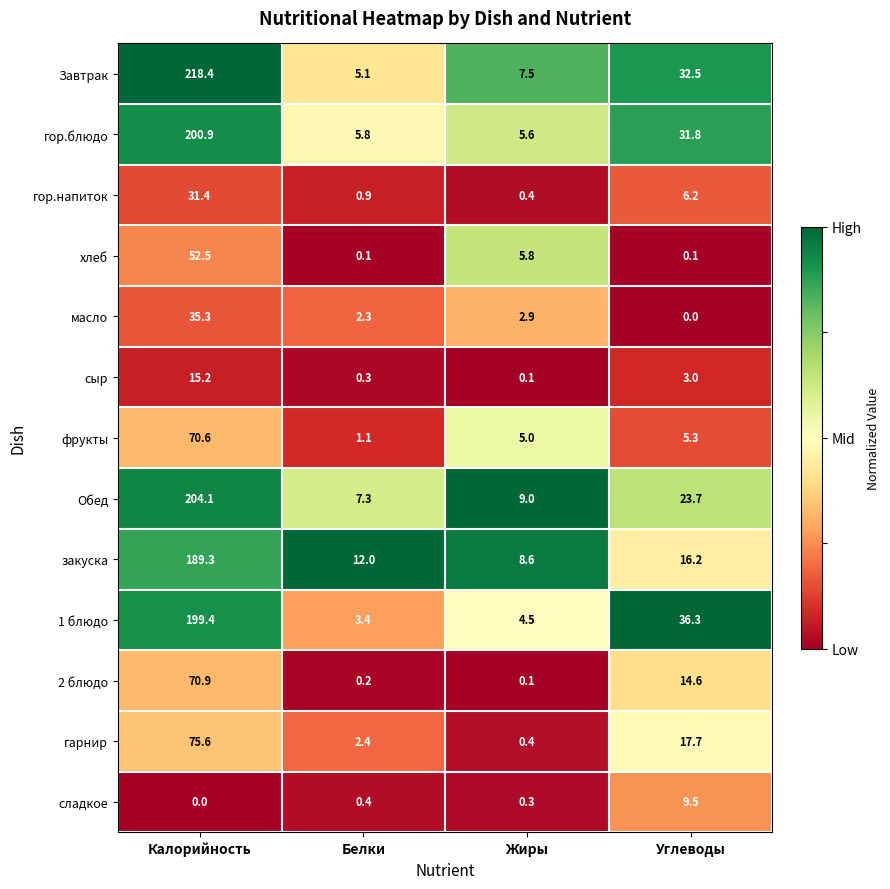

Which series changed the most between Белки and Жиры?

хлеб